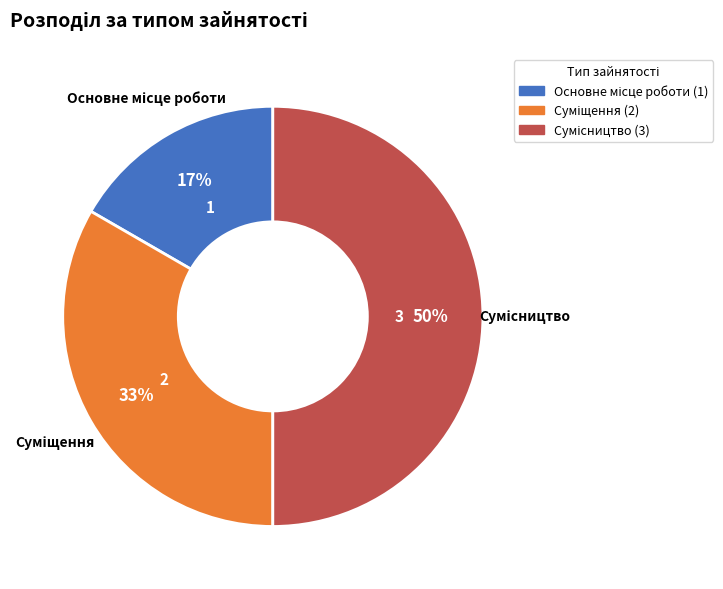

To the nearest percent, what is the difference between the largest and smallest slice percentages?

33%